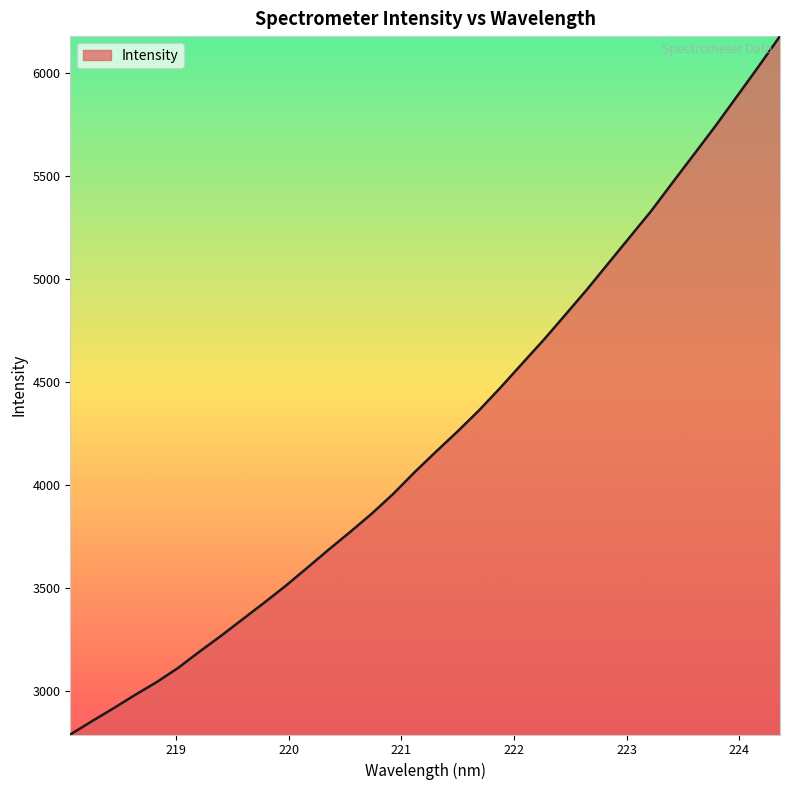

What is the greatest value displayed?

6178.7